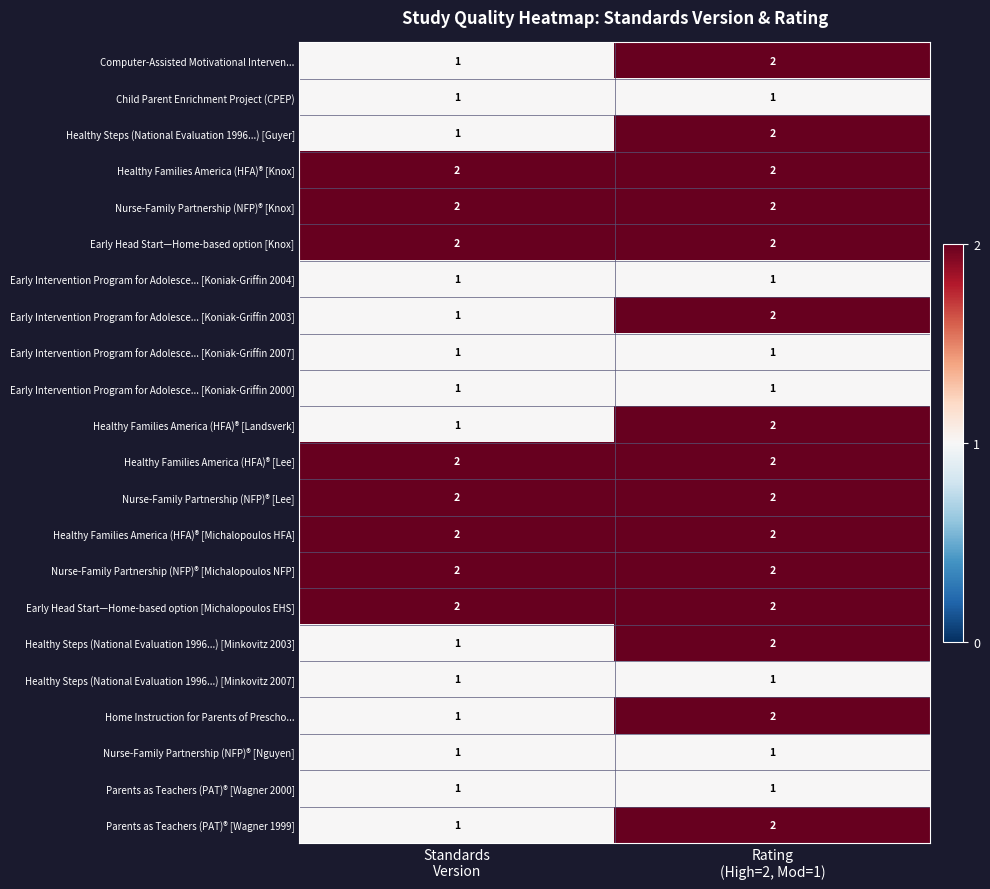

What is the sum of all Computer-Assisted Motivational Interven... values?

3